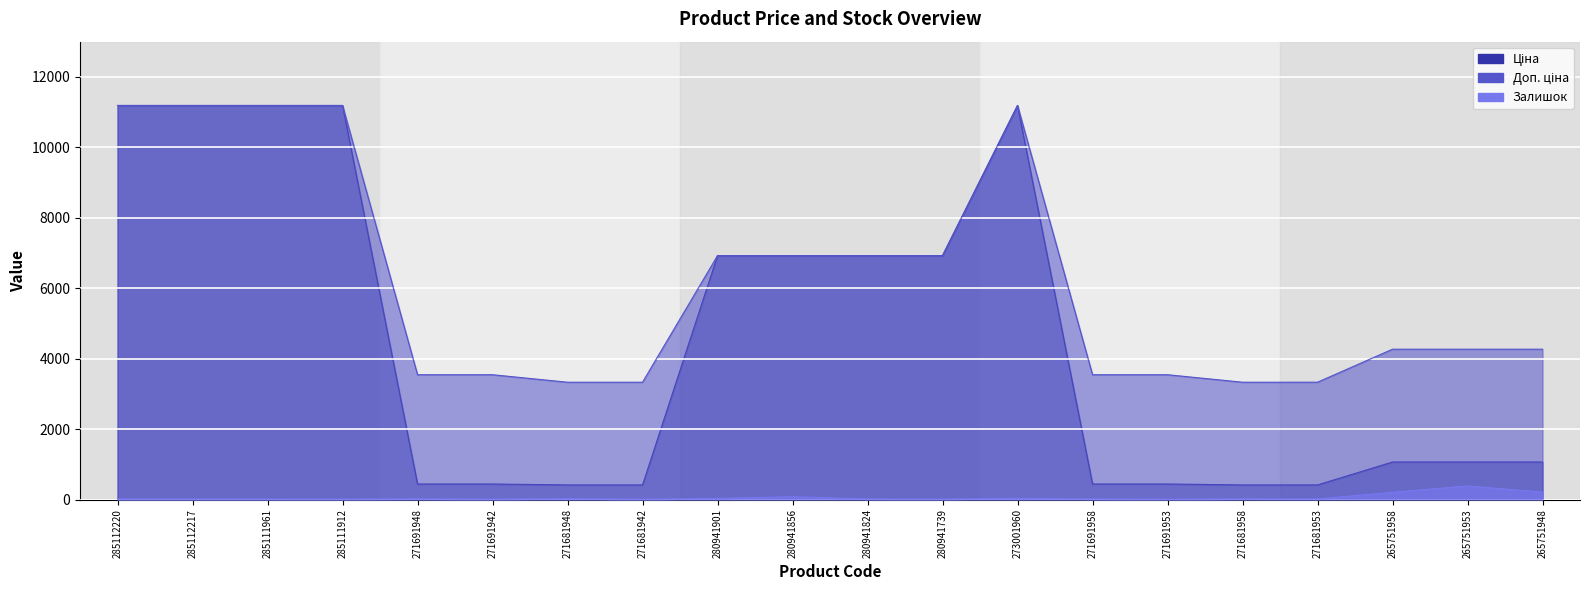

At which label does Доп. ціна first exceed 4269?

285112220